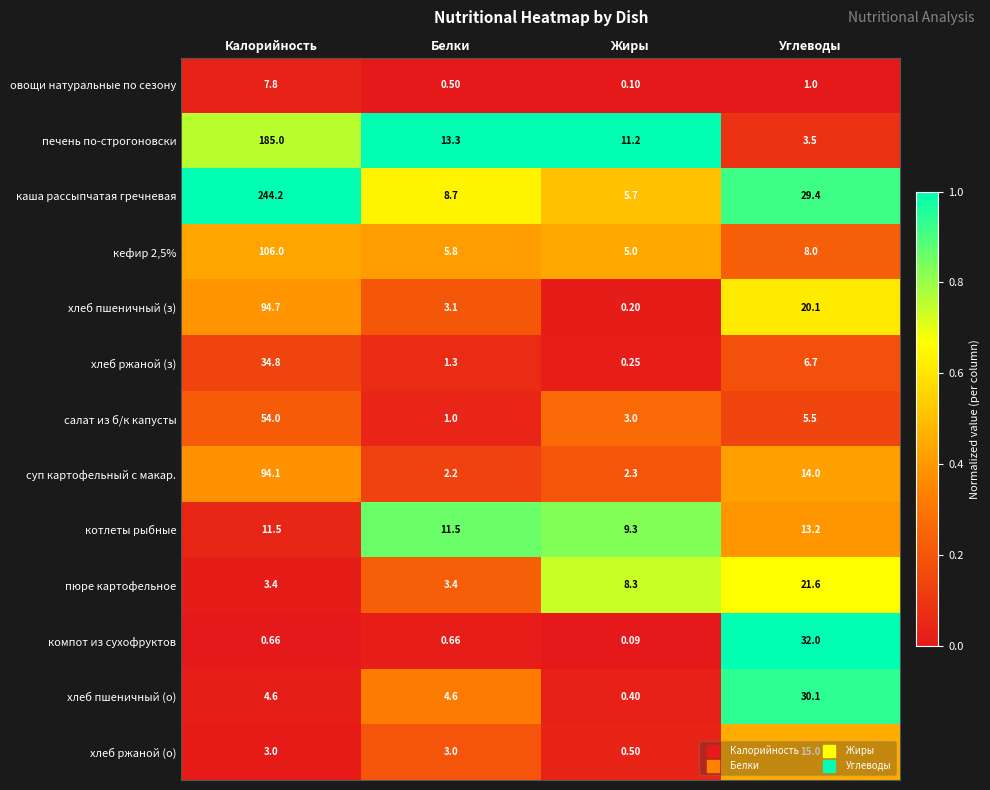

Which label corresponds to the largest value in the chart?

Калорийность